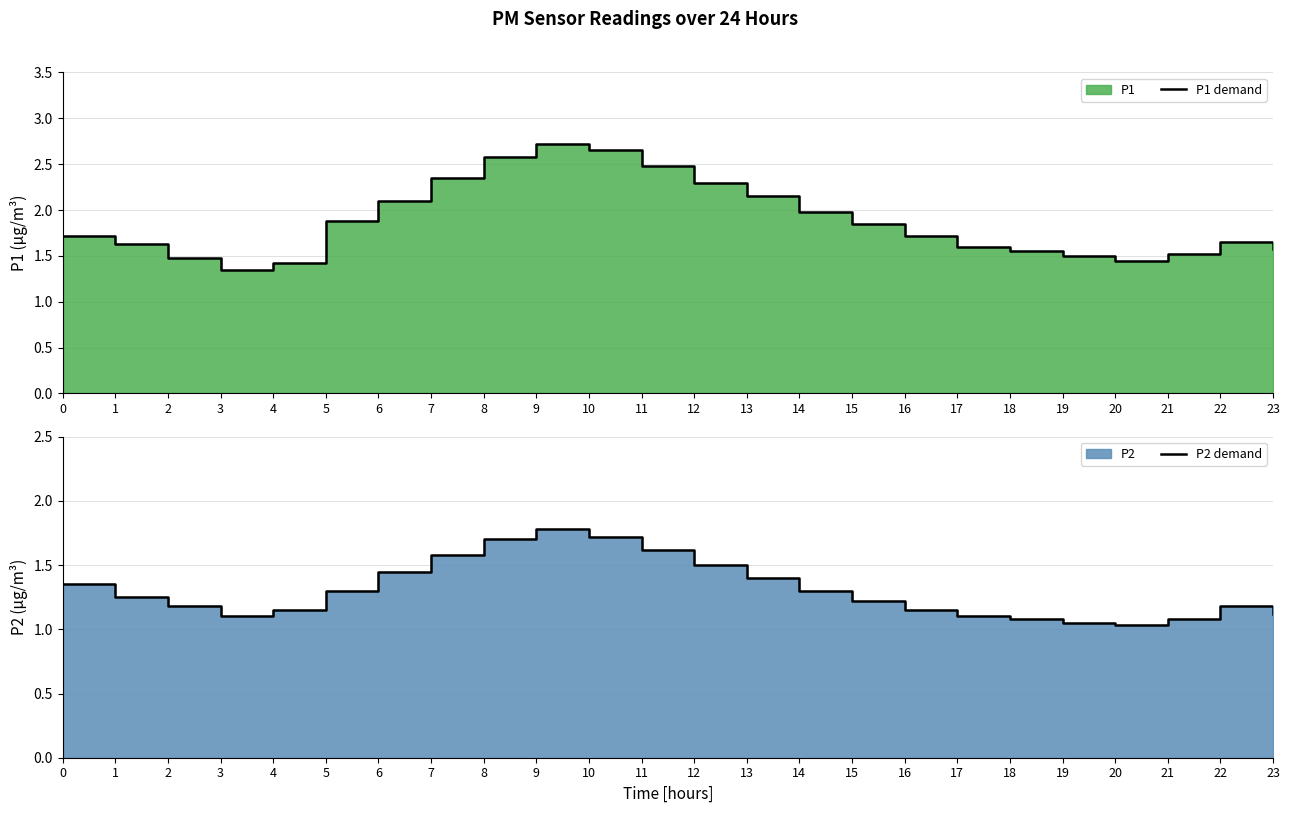

Is the value of P2 demand at 0 greater than the value of P1 demand at 14?

No